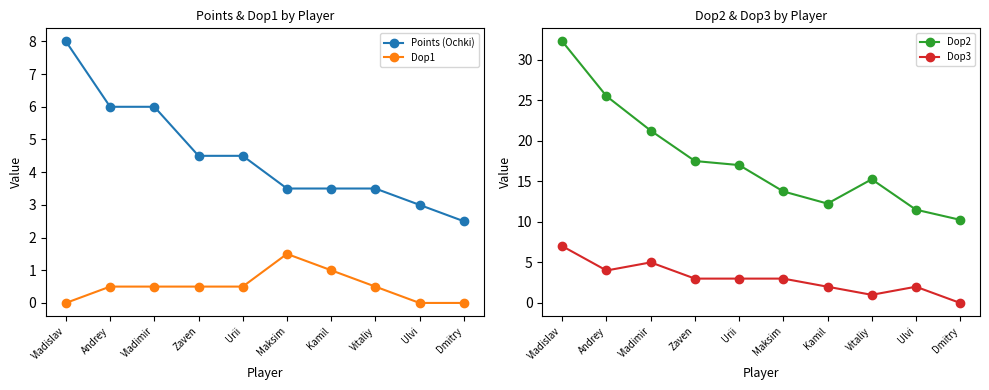

Does the chart have visible grid lines?

No